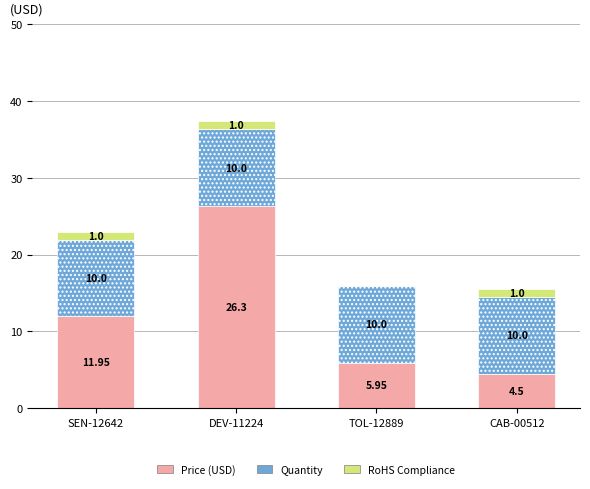

What is the total value across all series at DEV-11224?

37.3